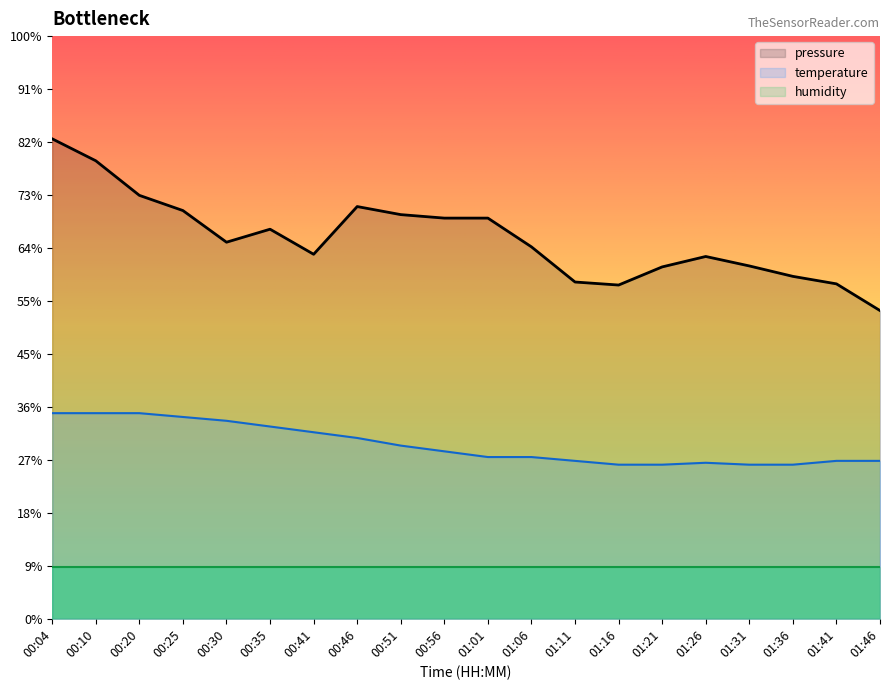

What position from the right is 01:16?

7